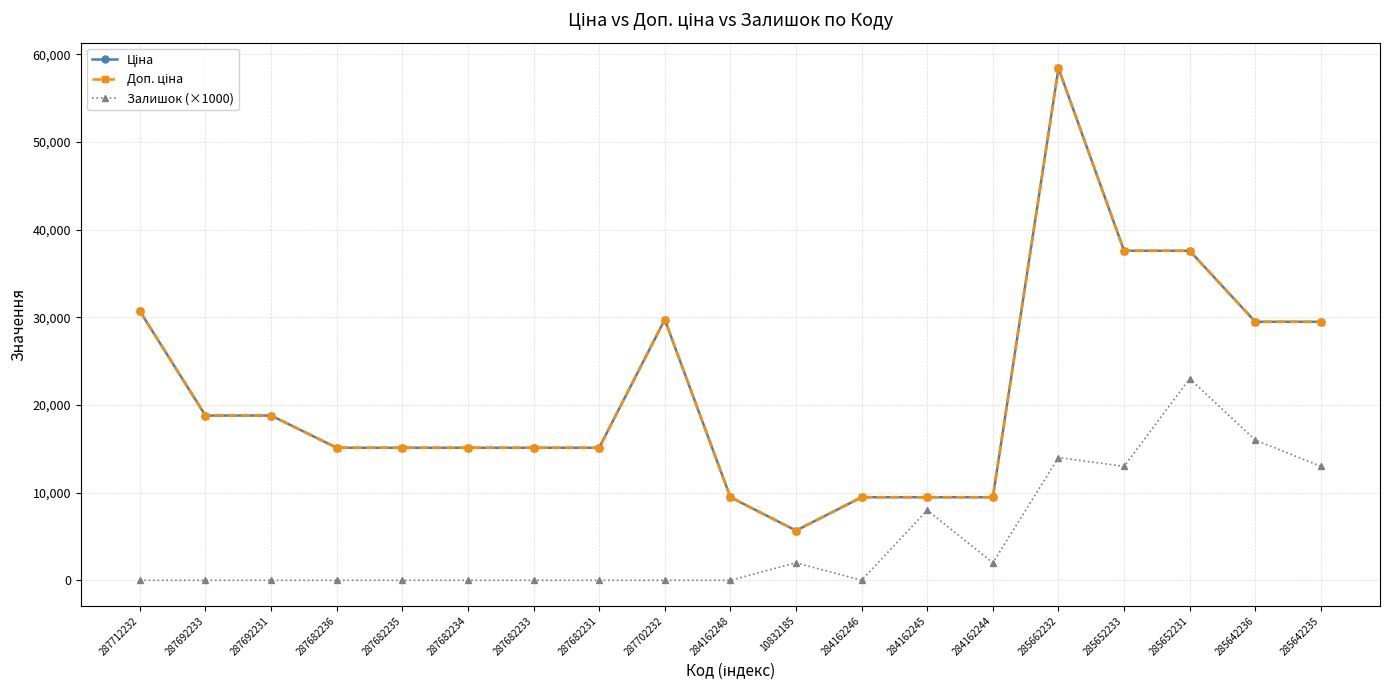

Where is the first local maximum for Залишок (×1000)?

10832185